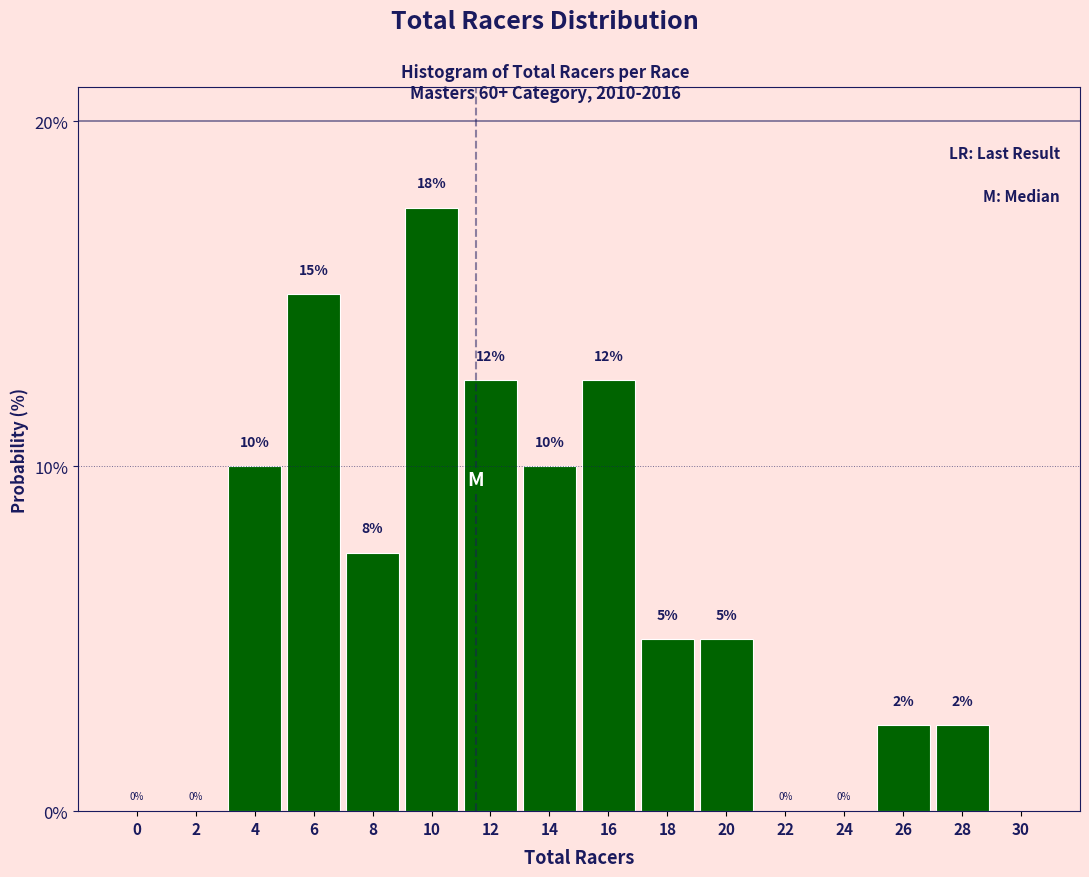

Read the value at 18.

5.0